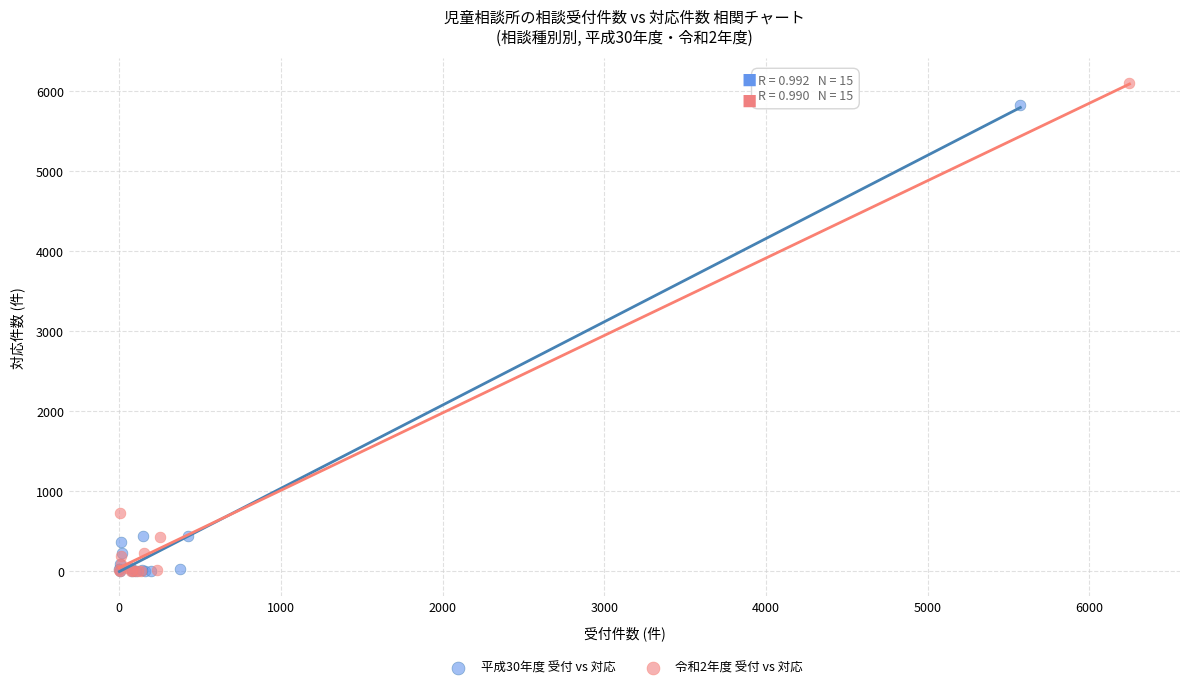

Which series has the widest spread of Y values?

令和2年度 受付 vs 対応